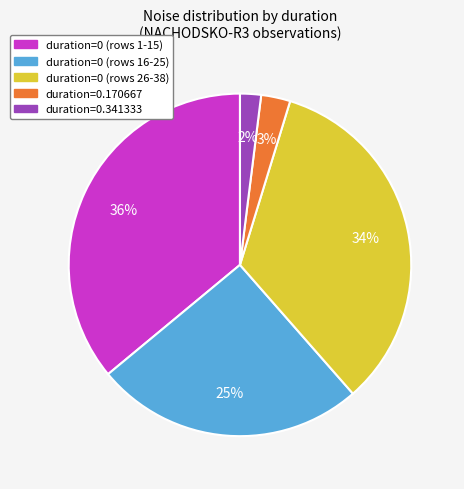

How many slices are in this pie chart?

5